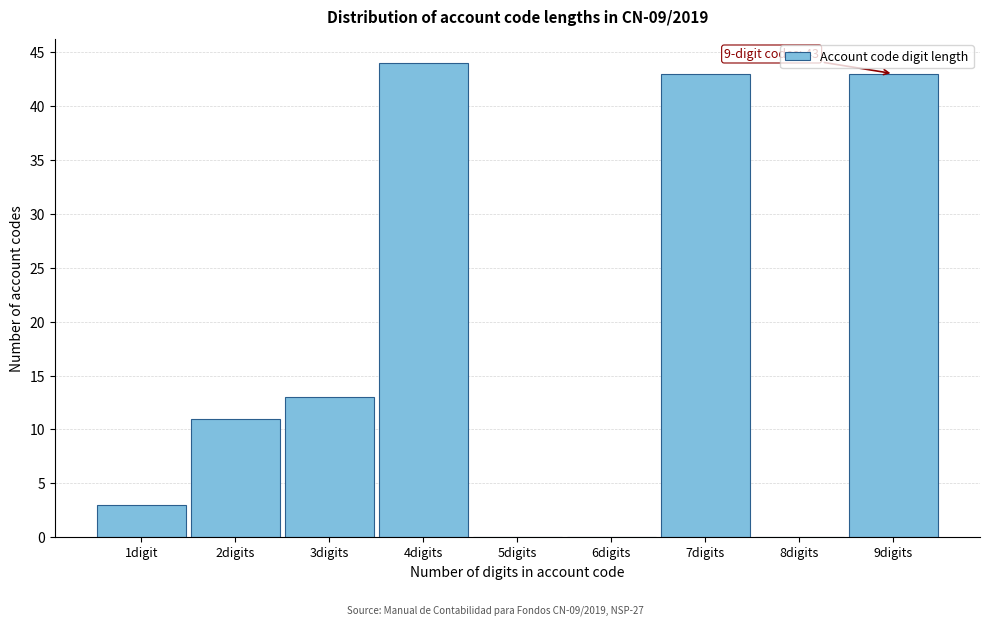

Reading right to left, extract all data points from this chart.

9digits=43	8digits=0	7digits=43	6digits=0	5digits=0	4digits=44	3digits=13	2digits=11	1digit=3